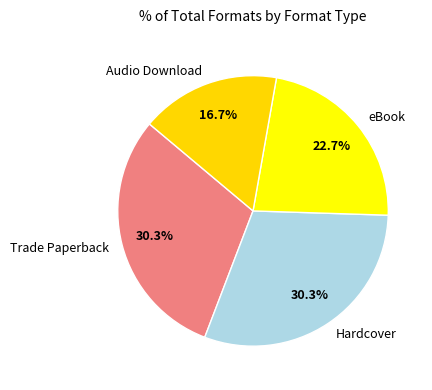

To the nearest percent, what percentage of the pie is eBook?

23%